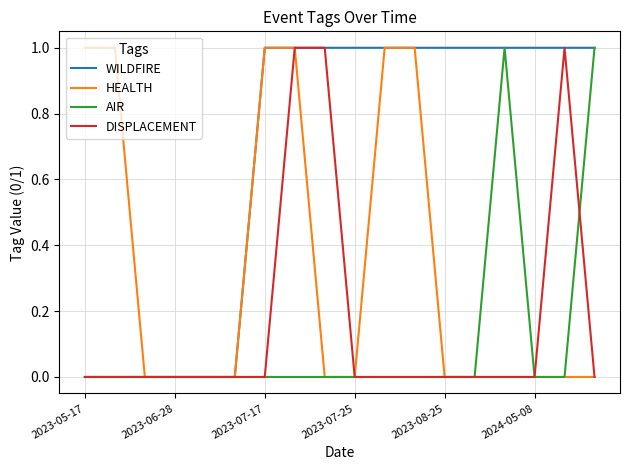

The value of HEALTH at 2023-05-17 is 1. True or false?

True